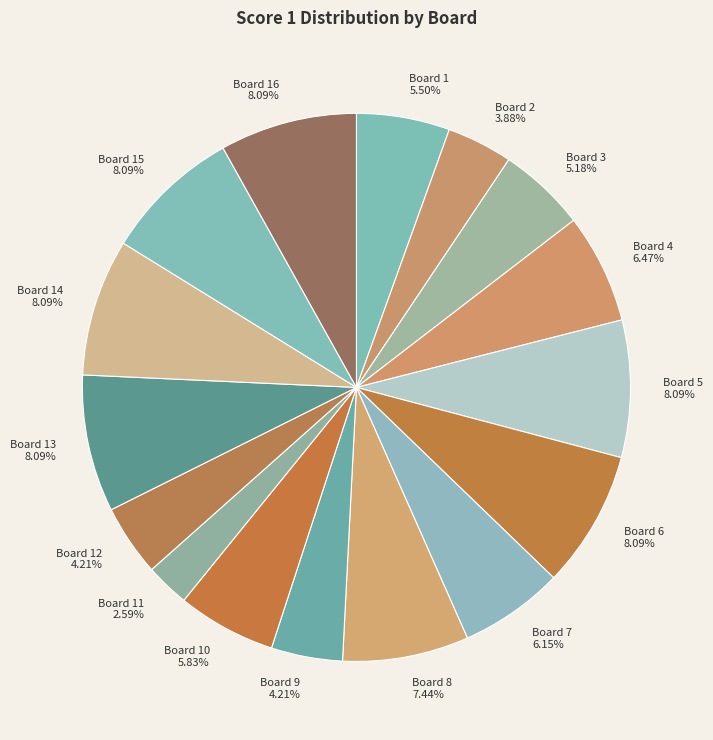

How many slices are in this pie chart?

16